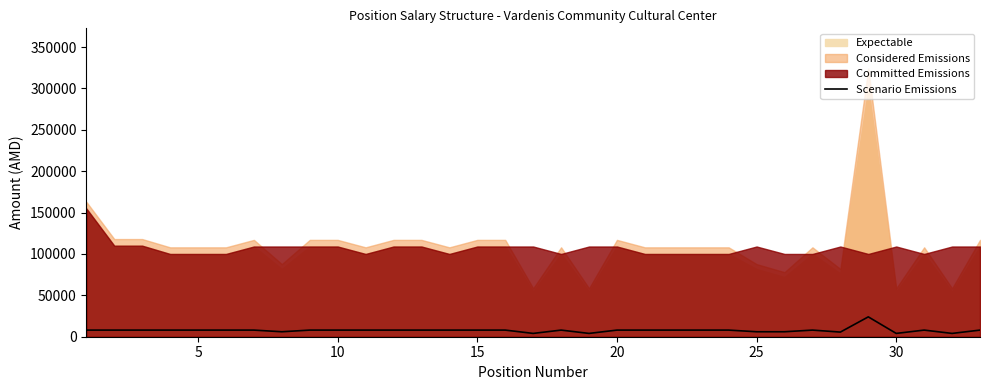

How many lines are shown in the chart?

1